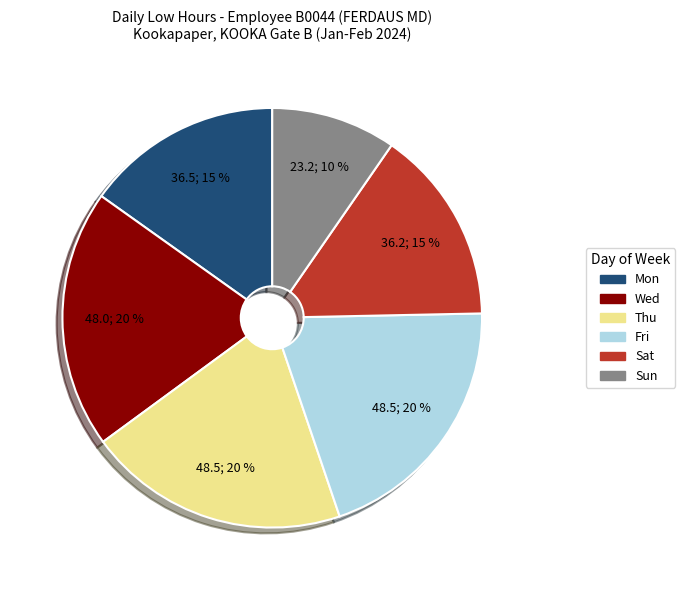

Does any single category account for the majority?

No